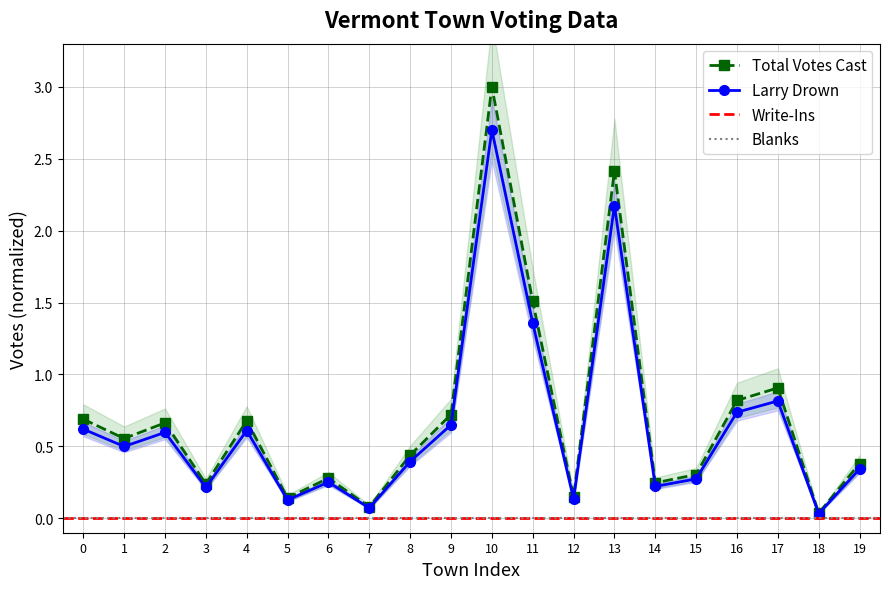

In Larry Drown, how many points are lower than both neighbors (excluding endpoints)?

7